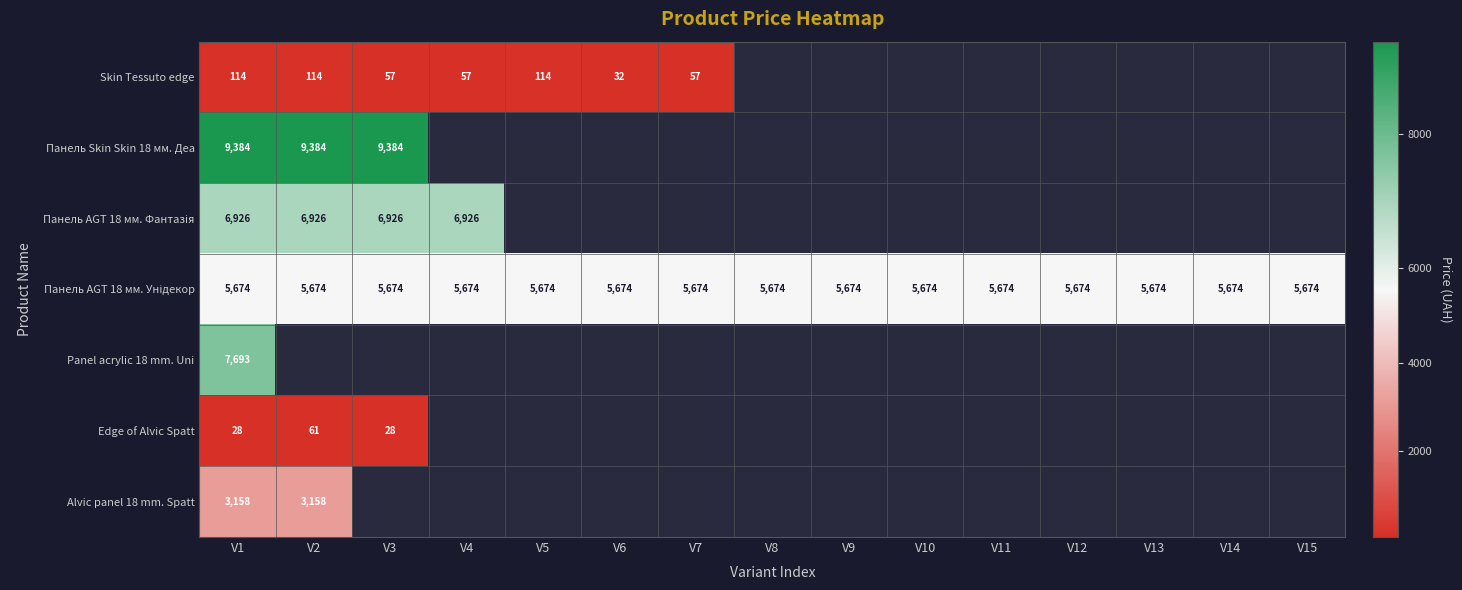

Which series has the largest total across all categories?

Панель AGT 18 мм. Унідекор